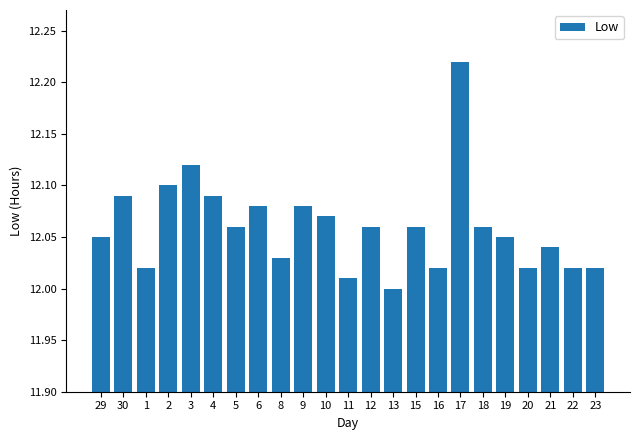

Approximately how many times larger is the value at 8 compared to 17?

1.0